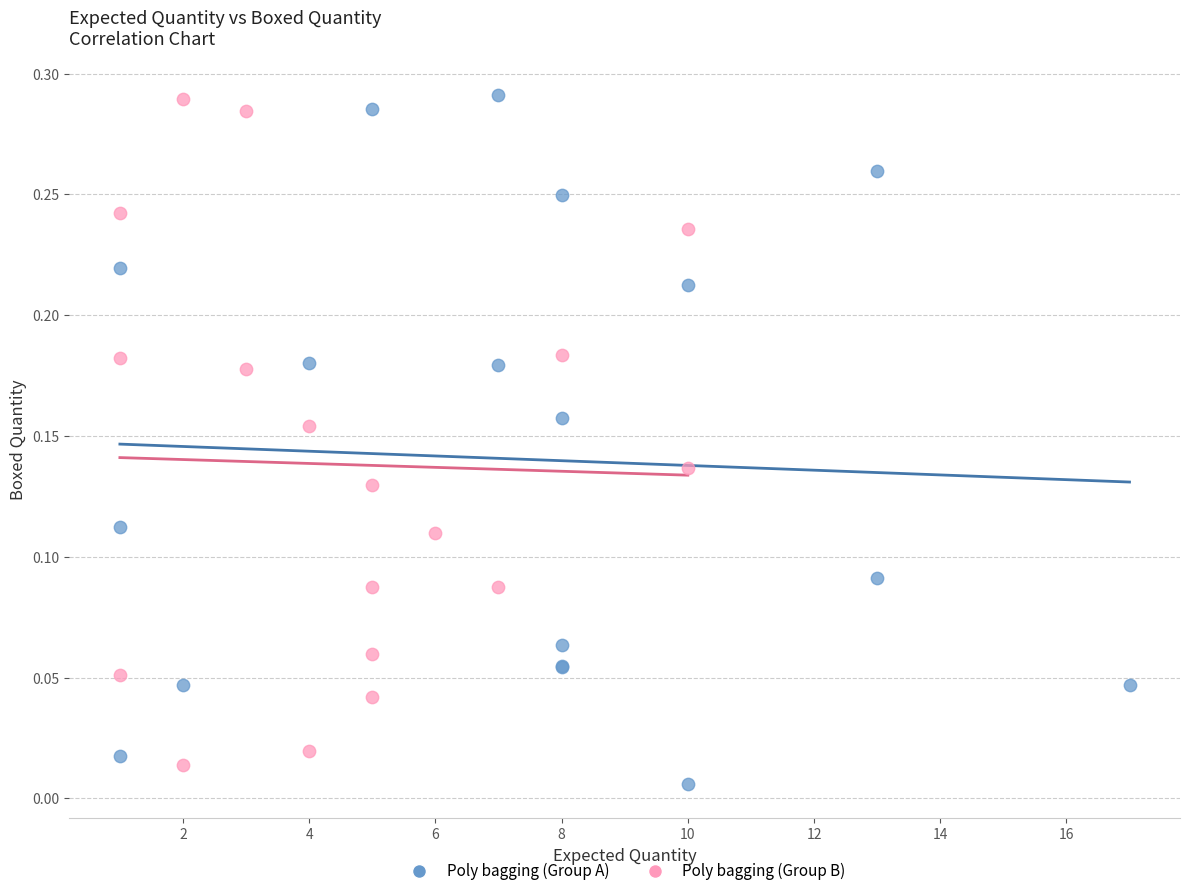

What are all the series names shown in the legend?

Poly bagging (Group A), Poly bagging (Group B)